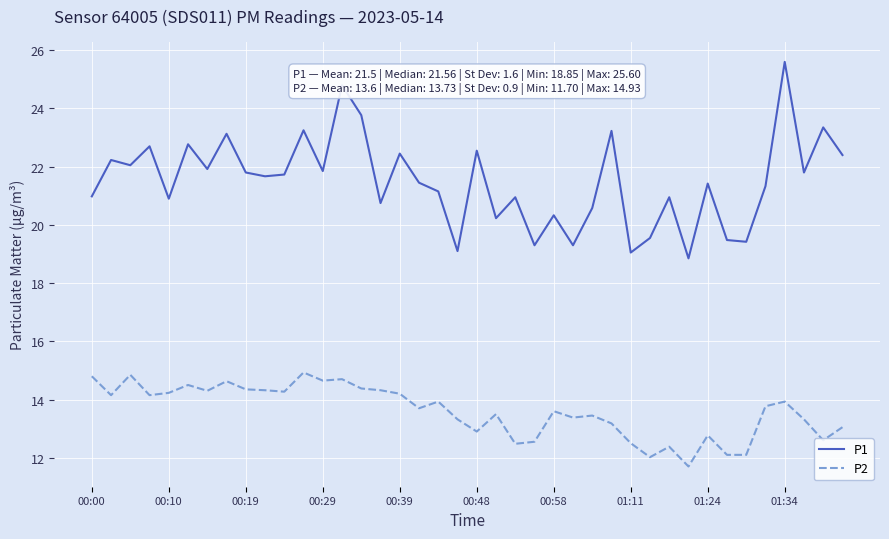

True or false: P1 and P2 intersect in this chart.

False